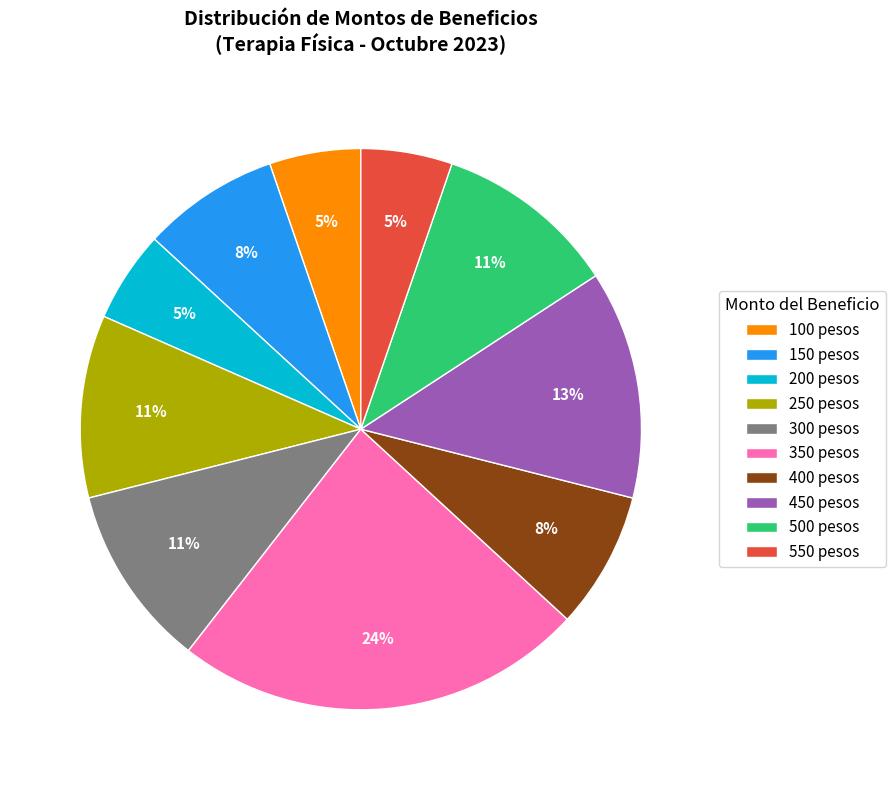

What percentage is the 450 pesos slice, to the nearest percent?

13%